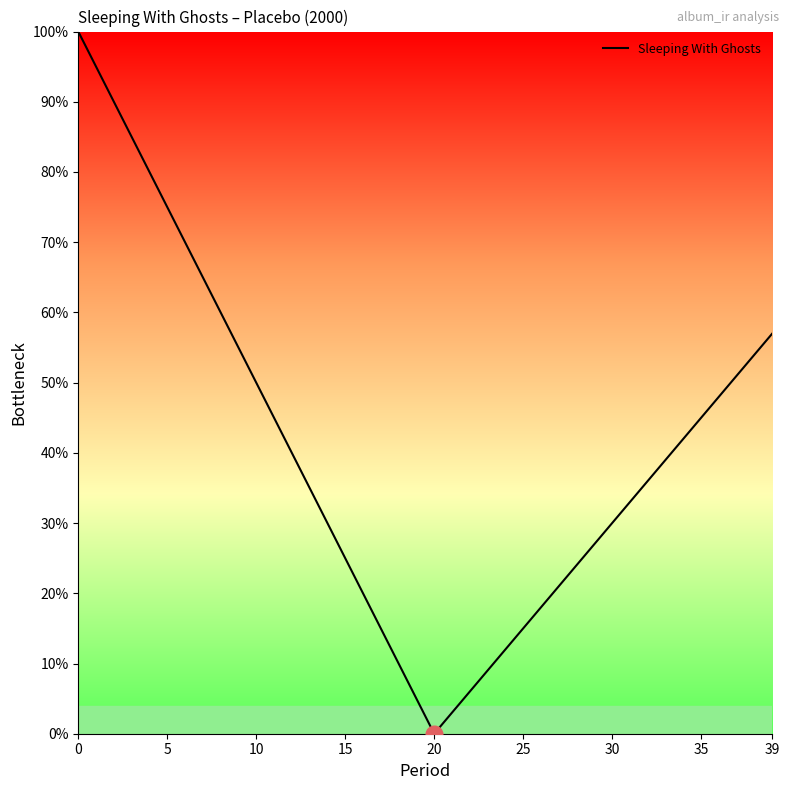

What is the maximum value shown in the chart?

100